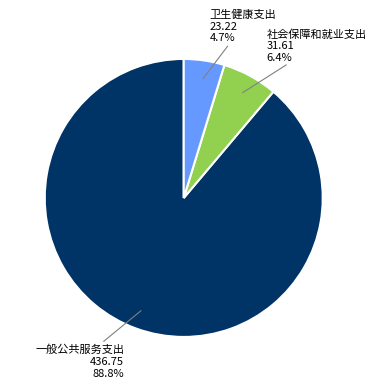

What portion of the pie excludes 社会保障和就业支出?

93.6%